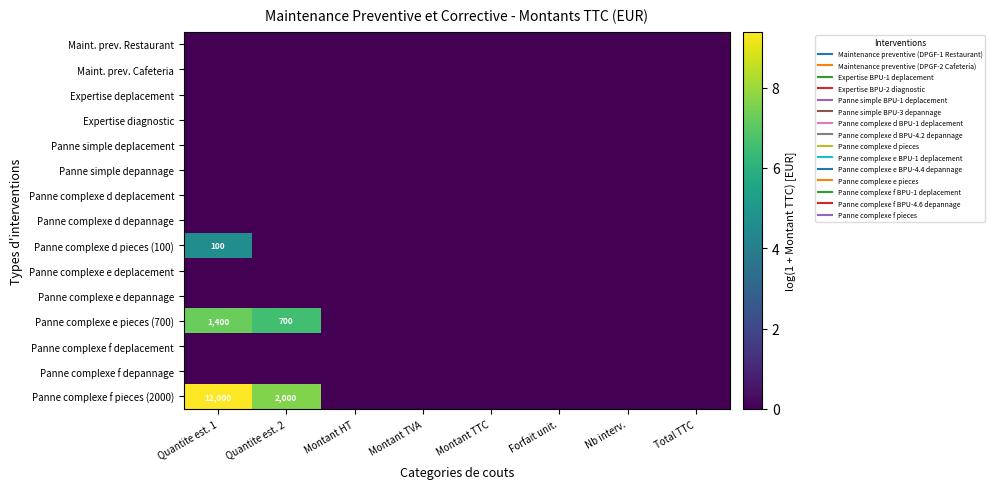

At which category does the chart reach its peak across all series?

Quantite est. 1